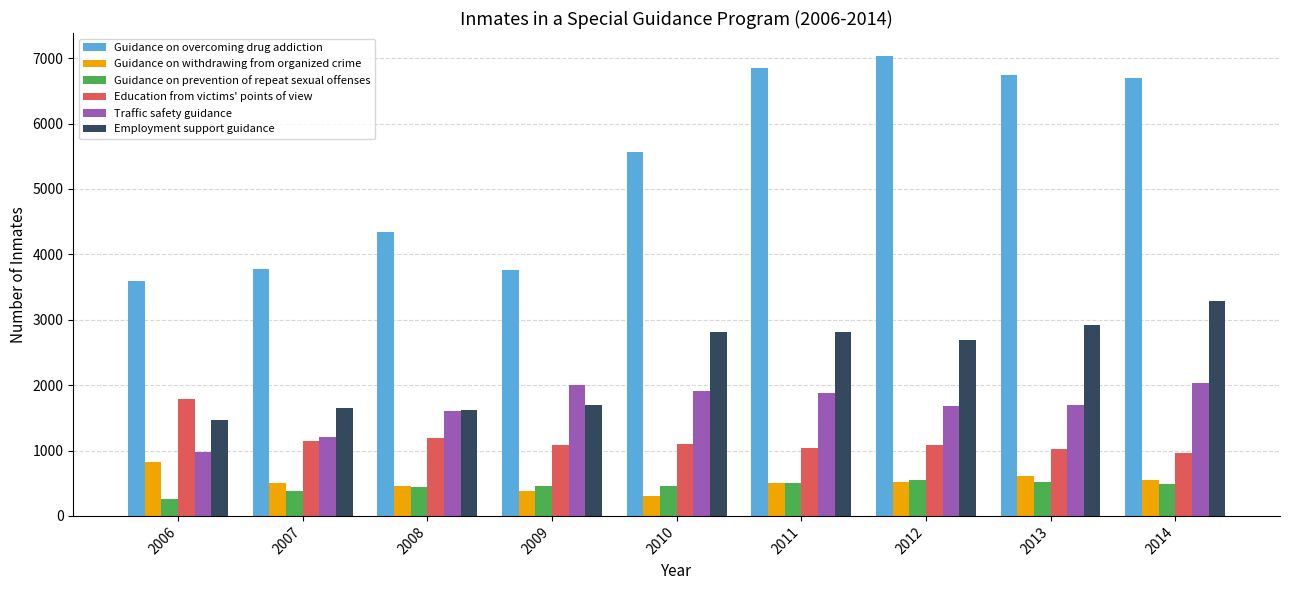

List the series in order of their peak value, highest first.

Guidance on overcoming drug addiction, Employment support guidance, Traffic safety guidance, Education from victims' points of view, Guidance on withdrawing from organized crime, Guidance on prevention of repeat sexual offenses